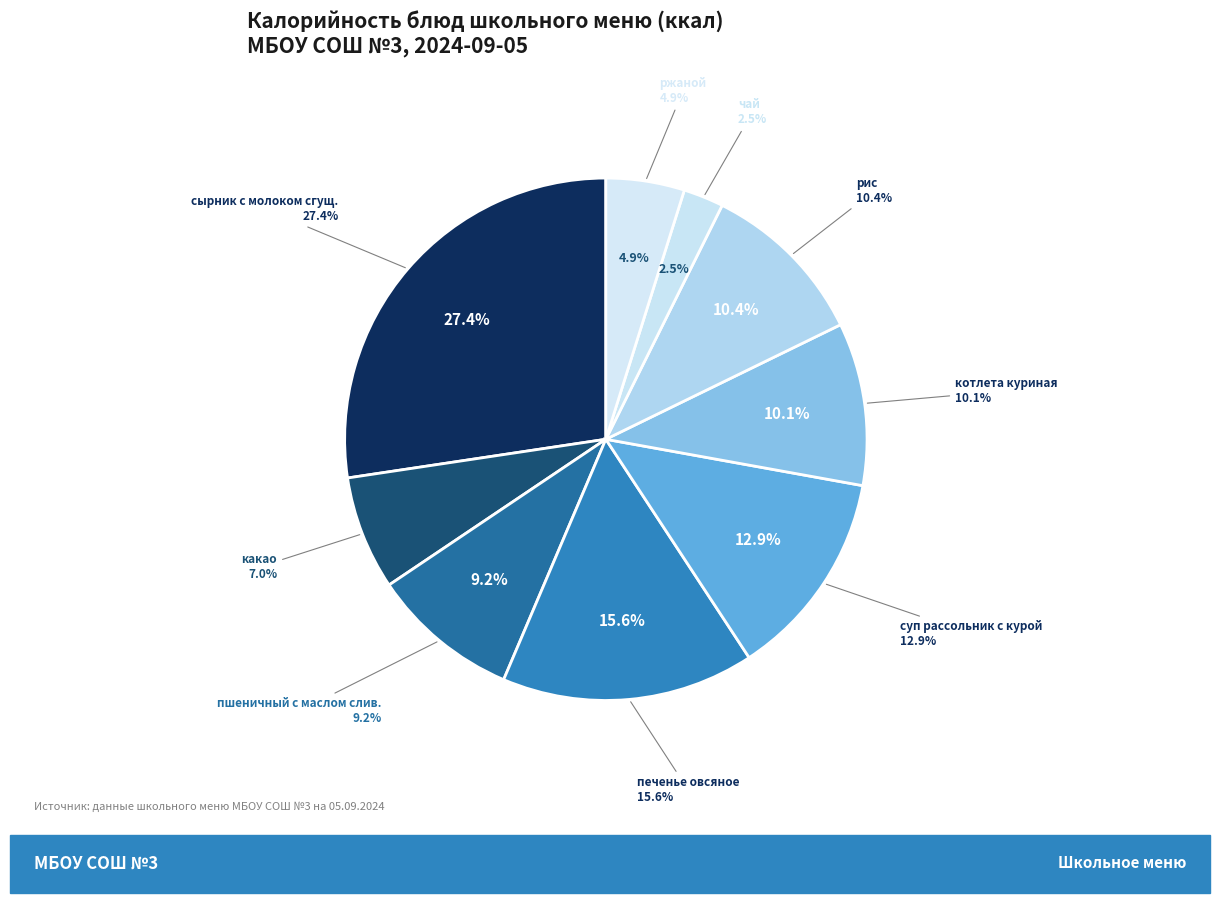

Rank the categories by value from lowest to highest.

чай, ржаной, какао, пшеничный с маслом слив., котлета куриная, рис, суп рассольник с курой, печенье овсяное, сырник с молоком сгущ.